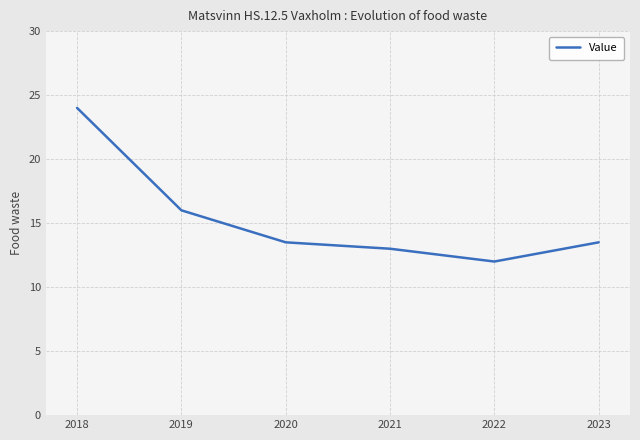

What is the difference between the values at 2018 and 2019?

8.0